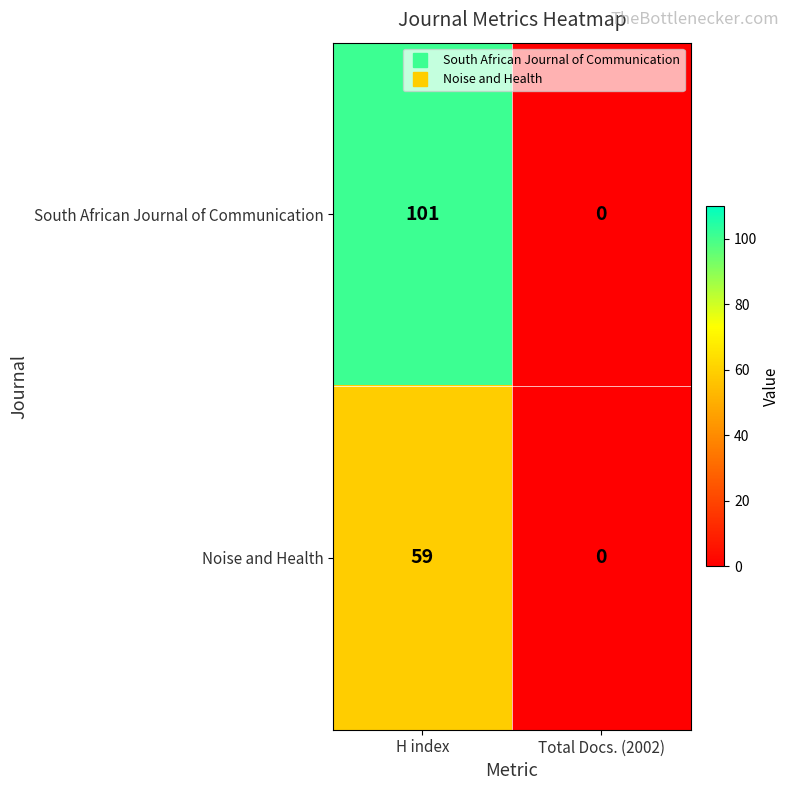

Which series changed the most between H index and Total Docs. (2002)?

South African Journal of Communication